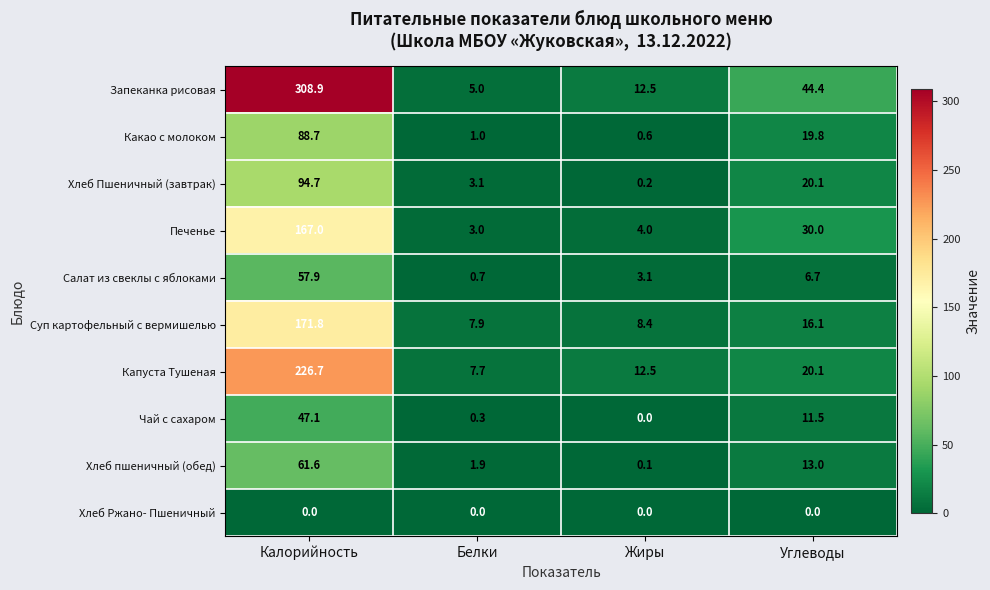

At which label does Запеканка рисовая first exceed 44?

Калорийность